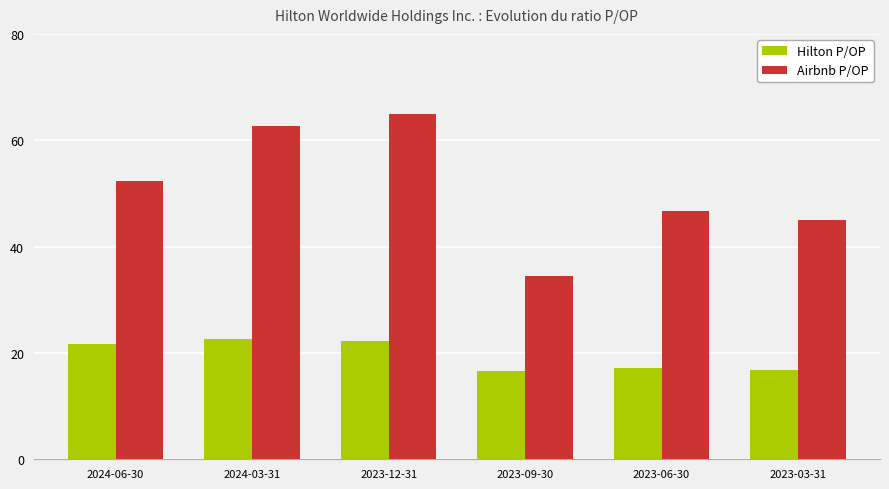

At how many categories does at least one series exceed 20?

6